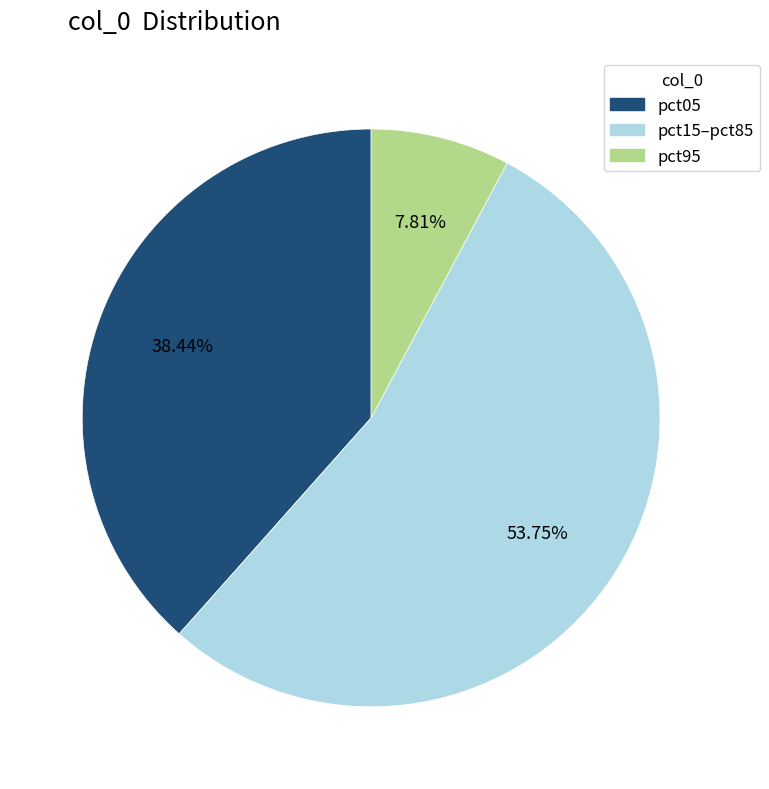

Is there any slice that represents more than half of the pie?

Yes